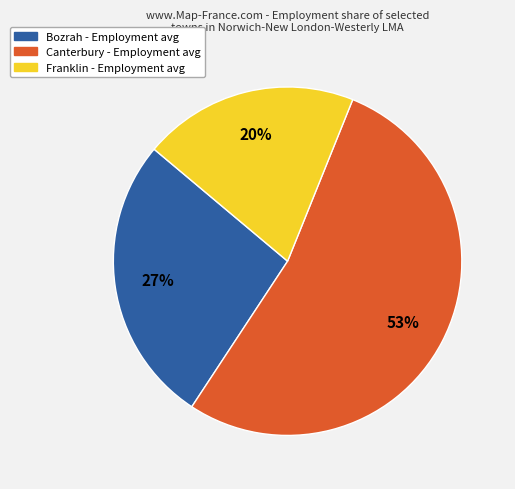

Rank the categories by value from highest to lowest.

Canterbury, Bozrah, Franklin